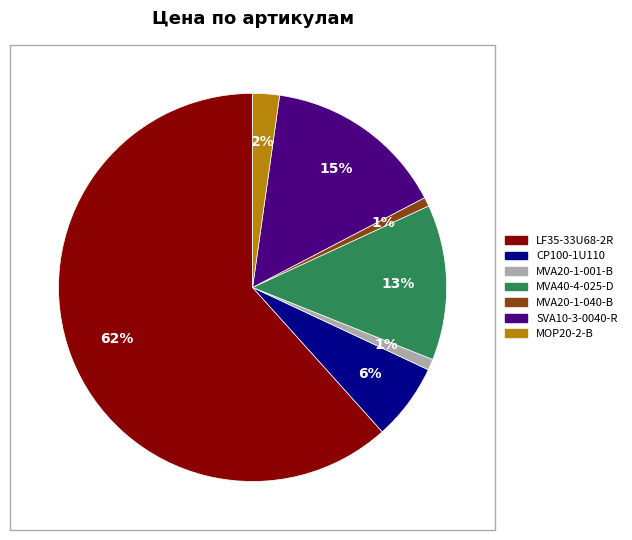

Which has a higher value, MVA20-1-040-B or SVA10-3-0040-R?

SVA10-3-0040-R